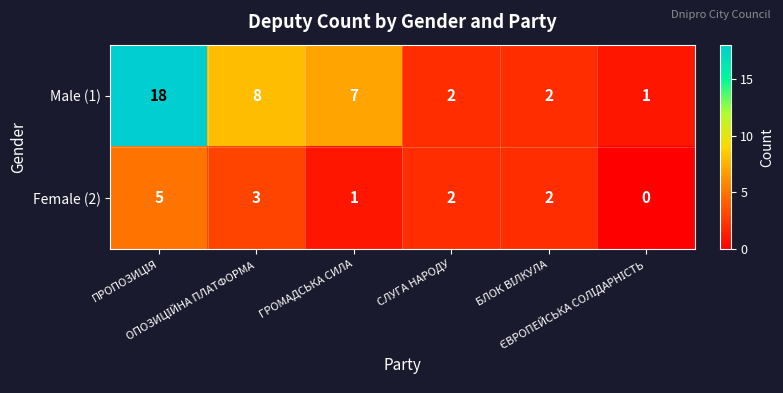

Count the number of categories in the chart.

6